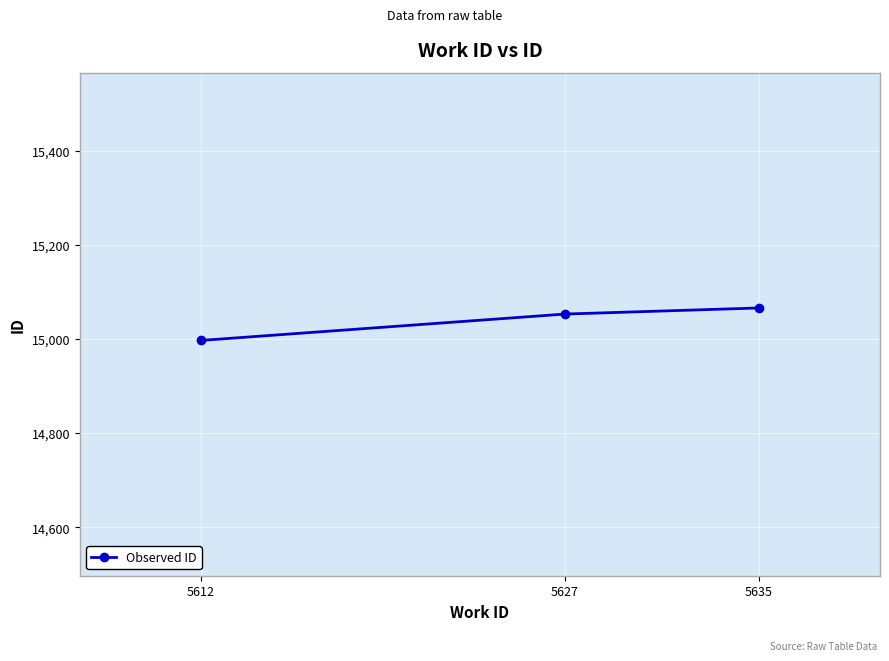

What is the difference between the maximum and minimum values?

69